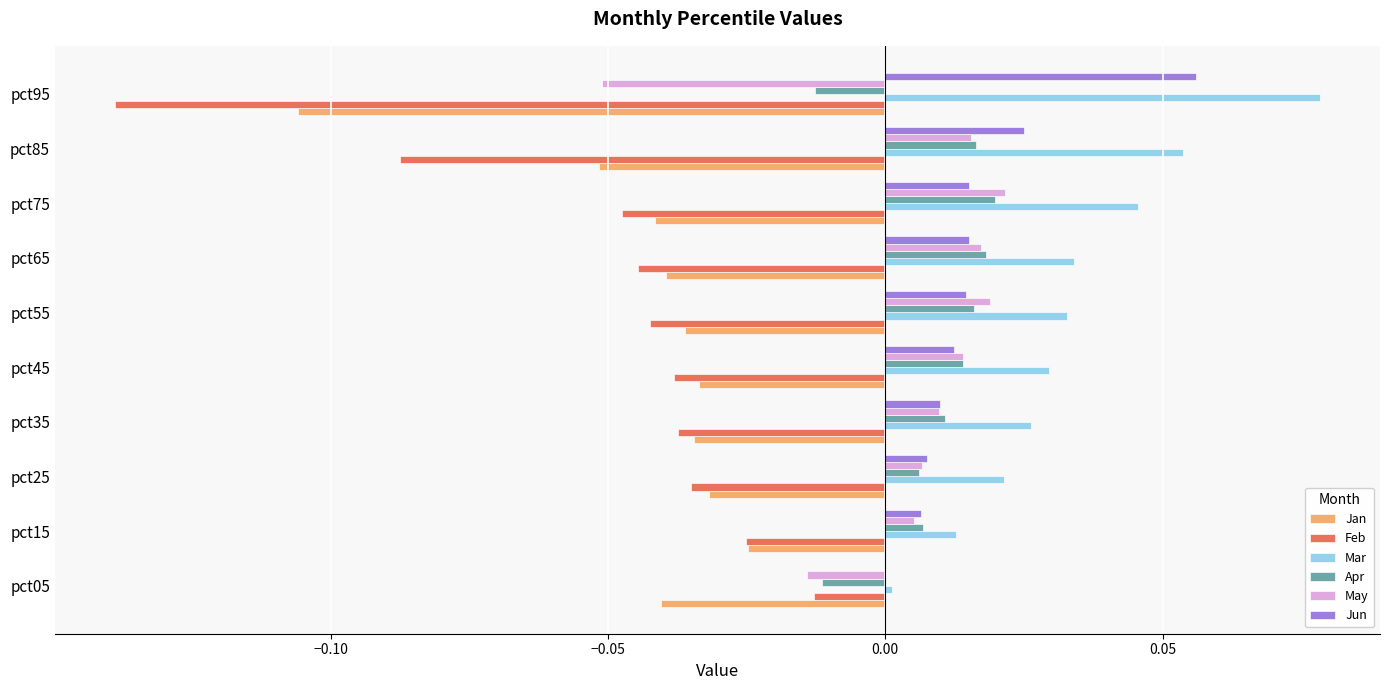

Count the number of data series in this chart.

6